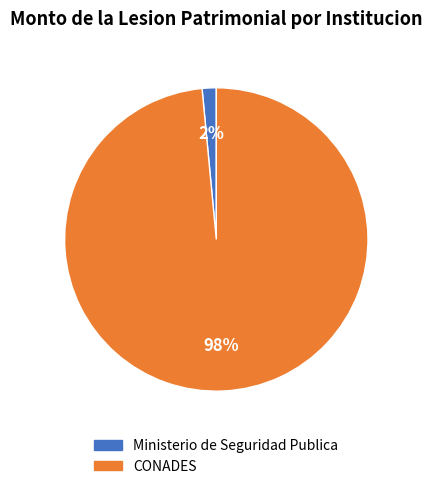

Count the number of slices in the pie.

2